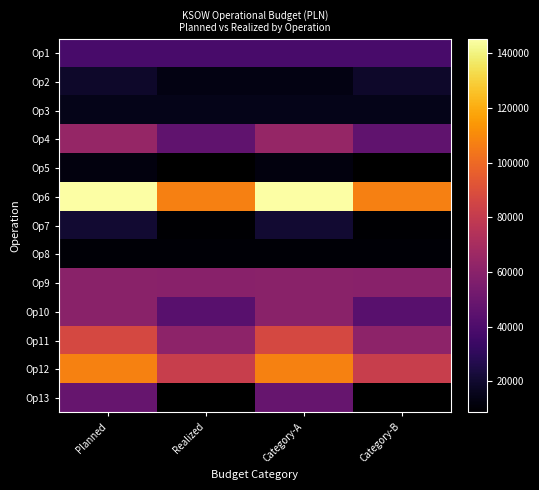

What is the difference between the highest and lowest values at Realized?

98449.5